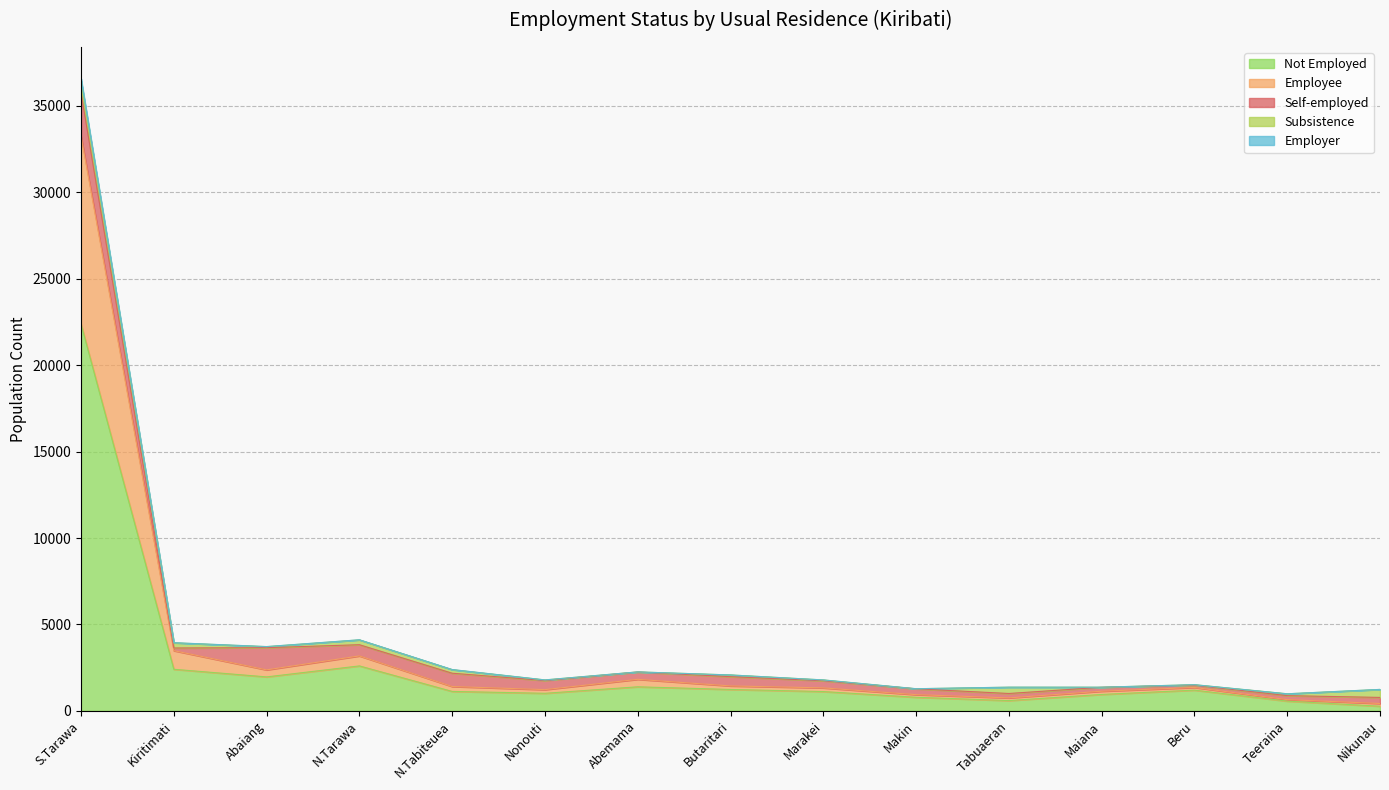

At which category is the sum across all series the highest?

S.Tarawa